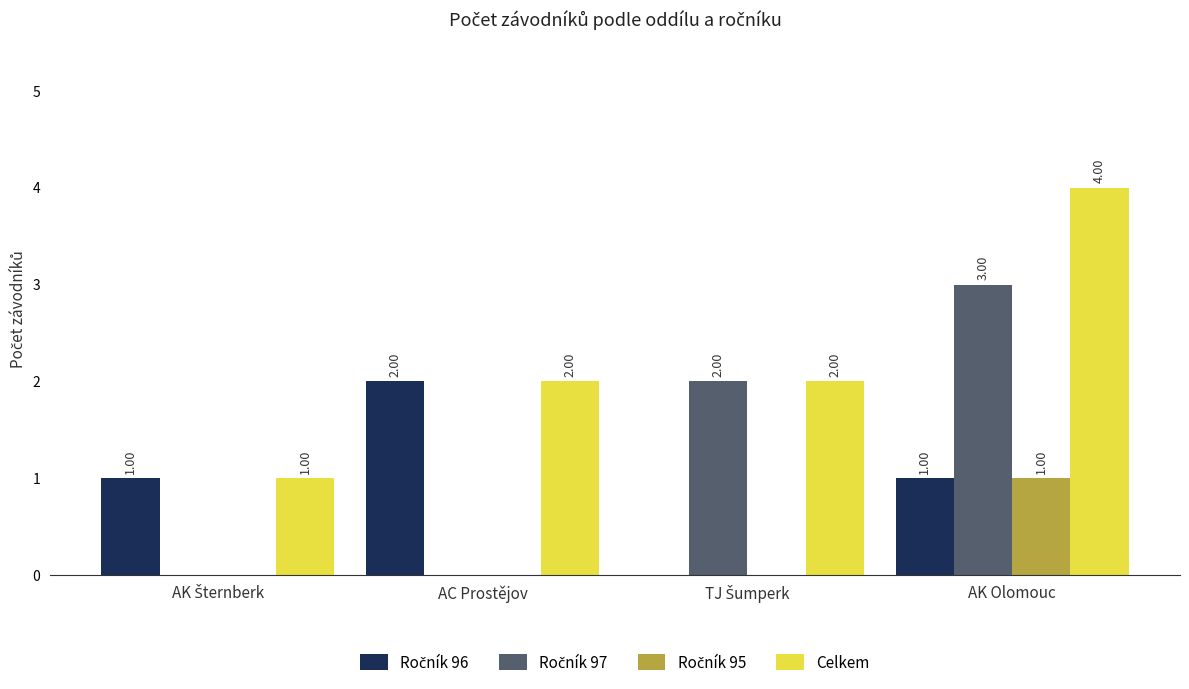

At which category is the sum across all series the highest?

AK Olomouc